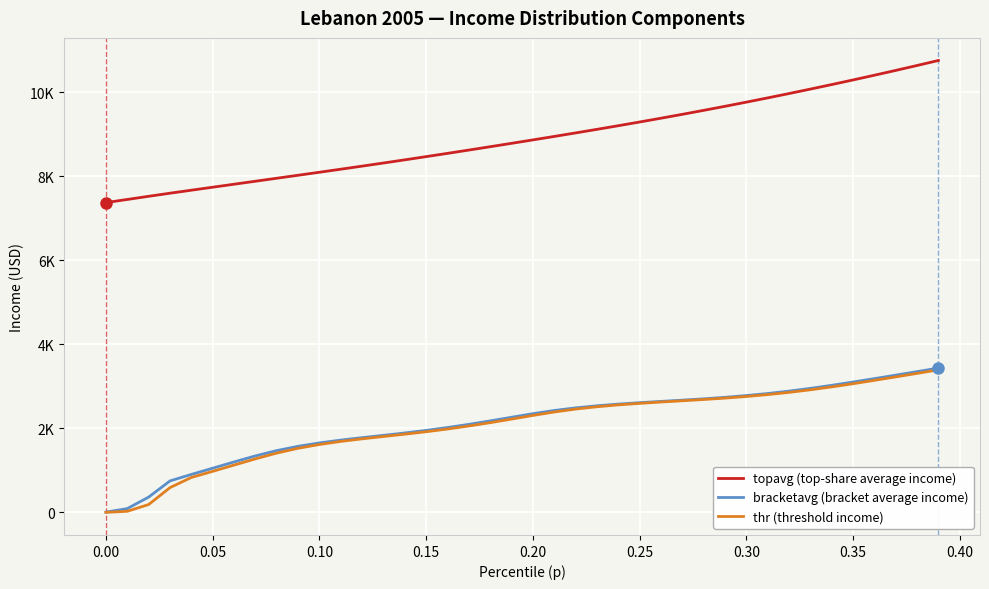

Does the chart display data point markers on the line(s)?

No